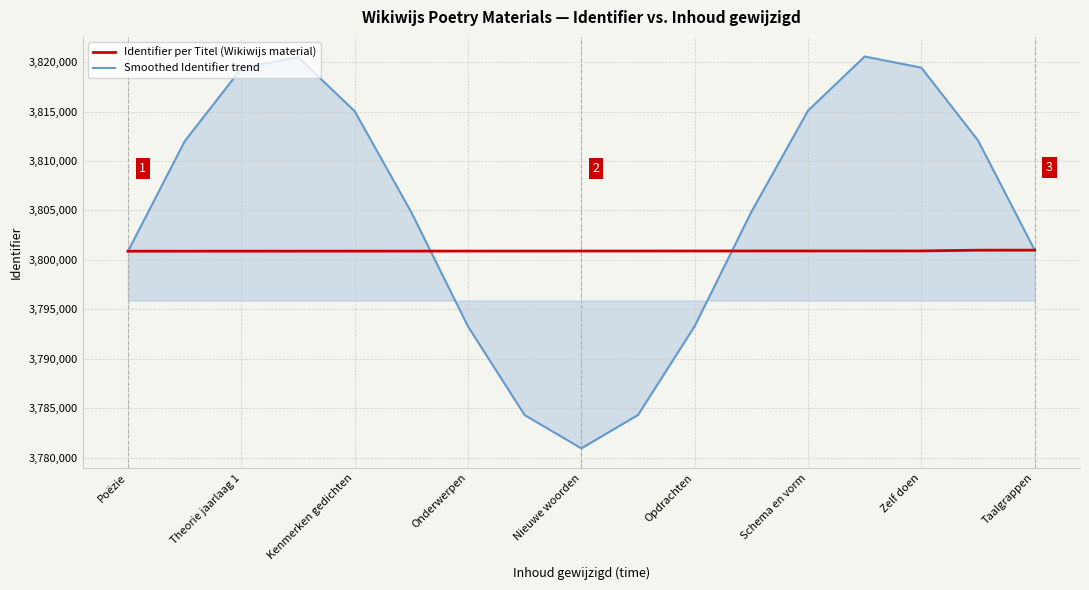

List the series in order of their overall mean, highest first.

Smoothed Identifier trend, Identifier per Titel (Wikiwijs material)